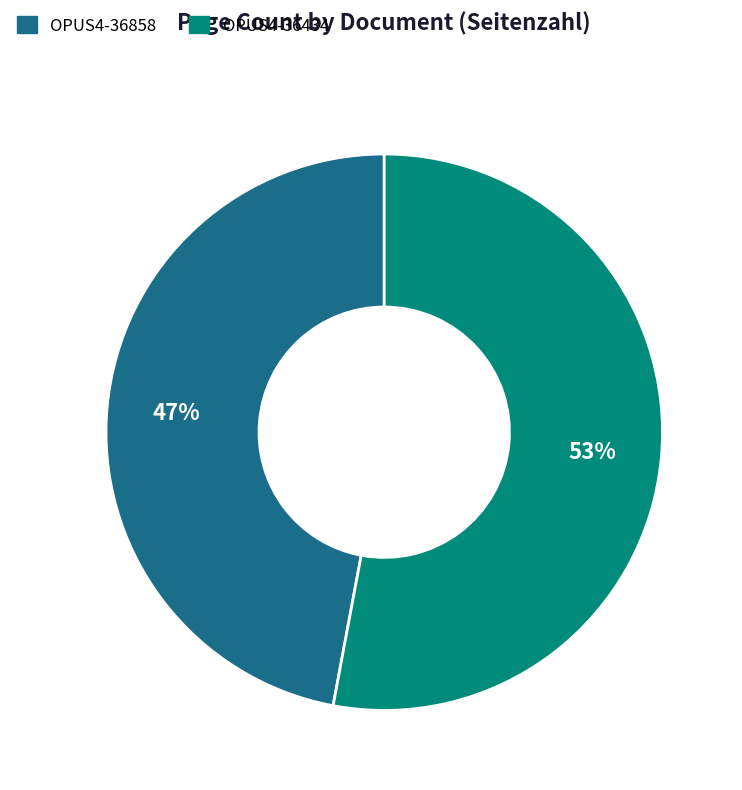

To the nearest percent, what is the difference between the OPUS4-36434 and OPUS4-36858 slice percentages?

6%